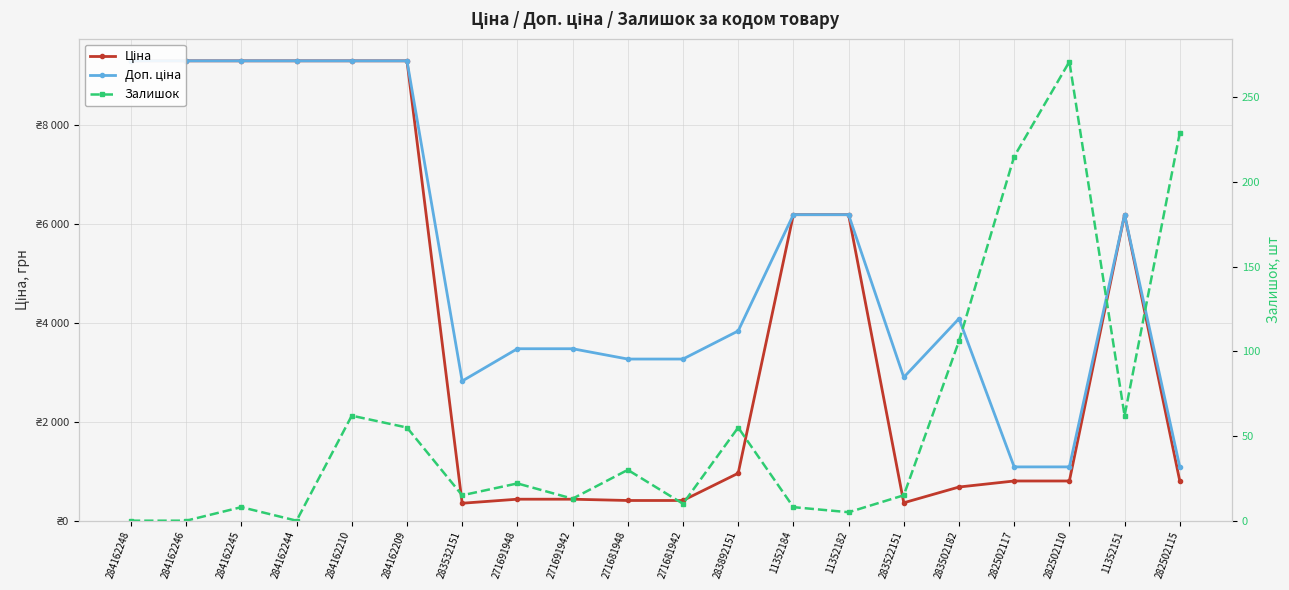

Is the value of Залишок at 271681948 greater than the value of Доп. ціна at 271681942?

No